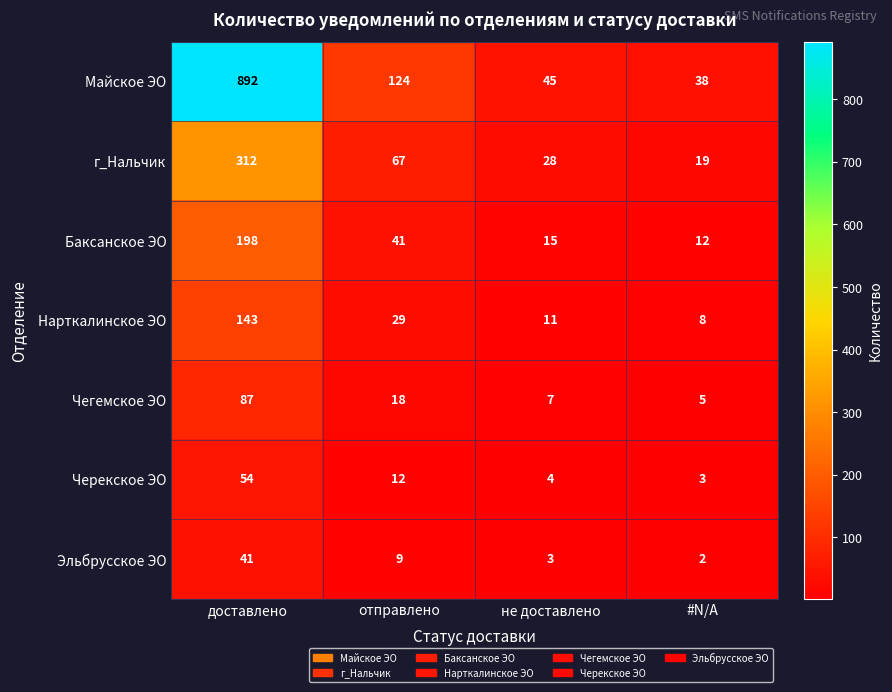

Read the г_Нальчик value at доставлено, to the nearest 50.

300